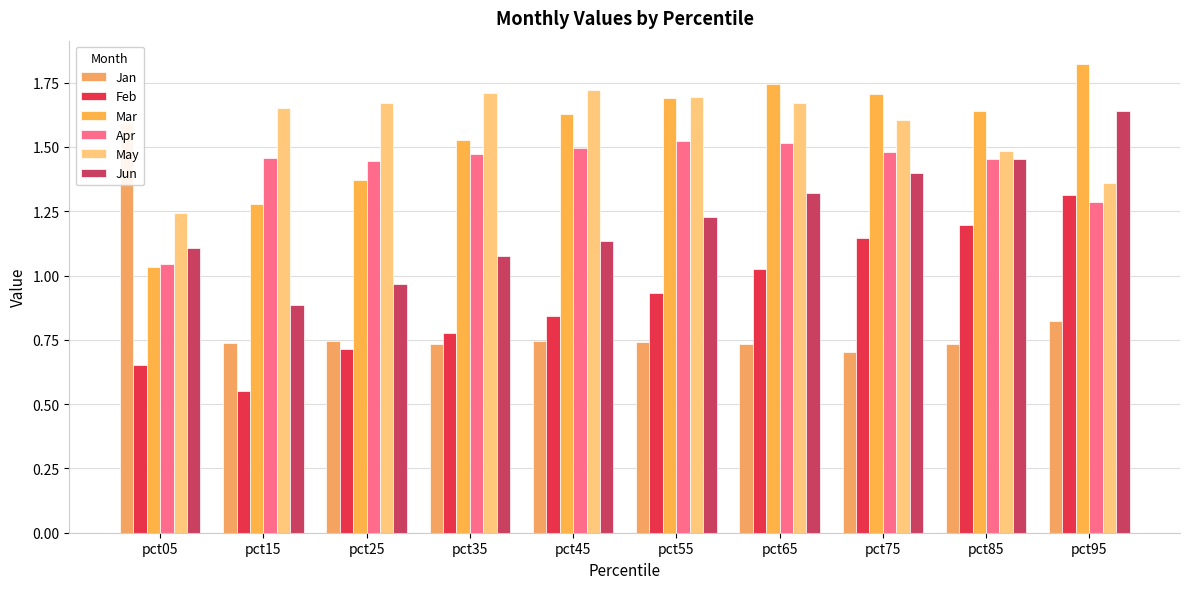

What is the minimum value for Apr?

1.0